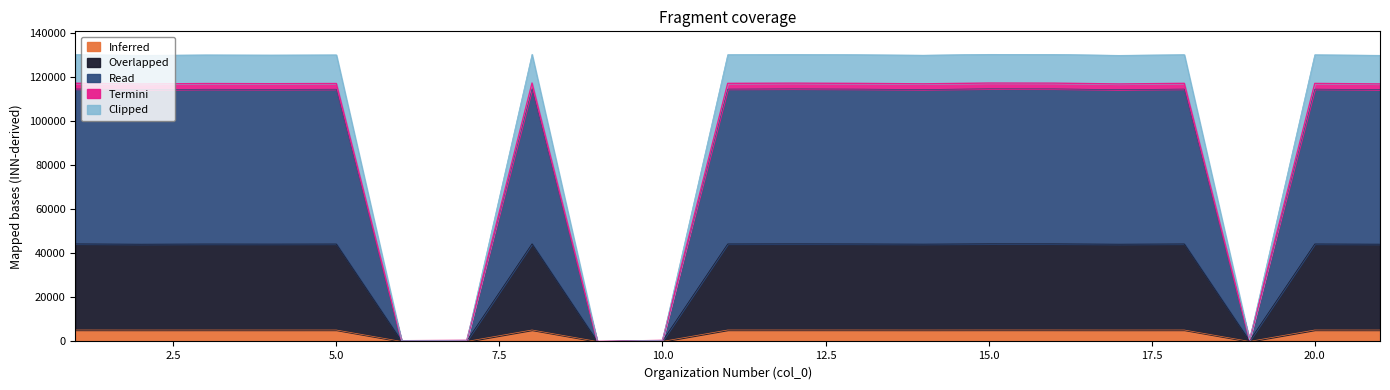

What is the highest value of the Inferred series?

5209.6